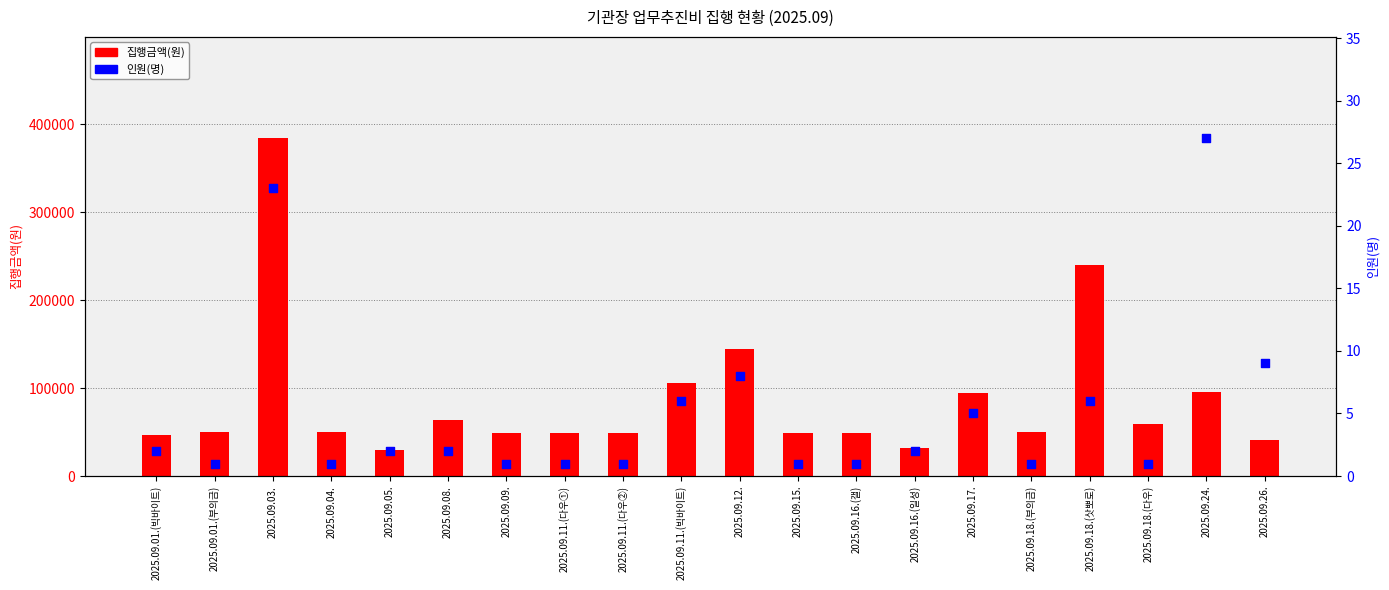

What is the total value across all series at 2025.09.03.?

384023